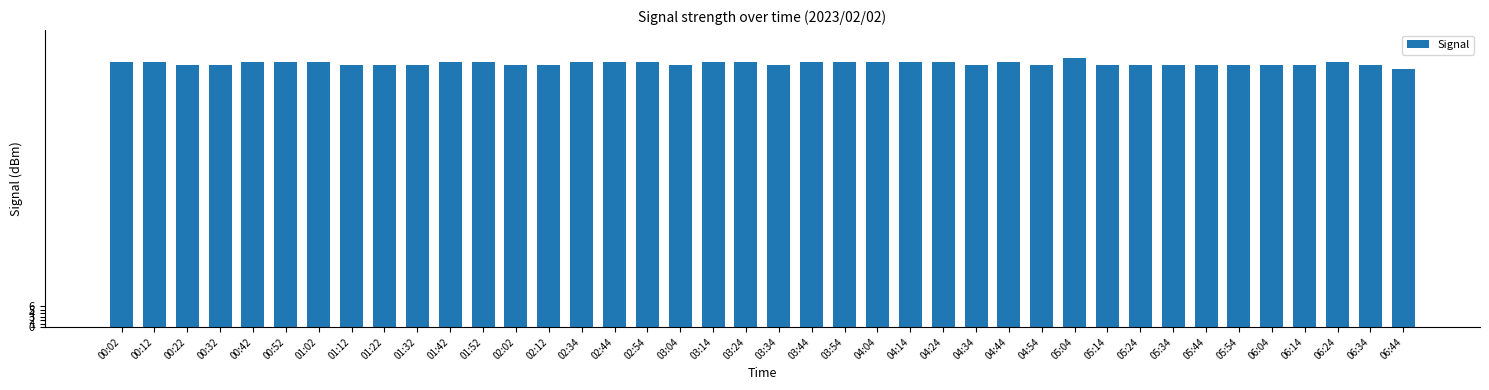

What is the minimum value shown in the chart?

74